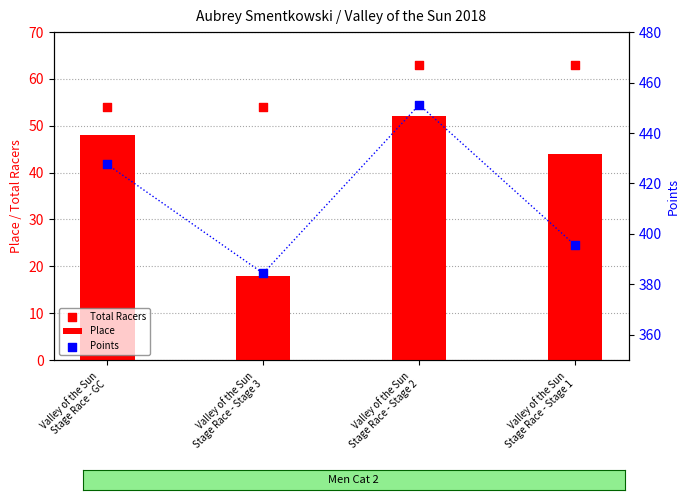

What are all the series names shown in the legend?

Place, Total Racers, Points